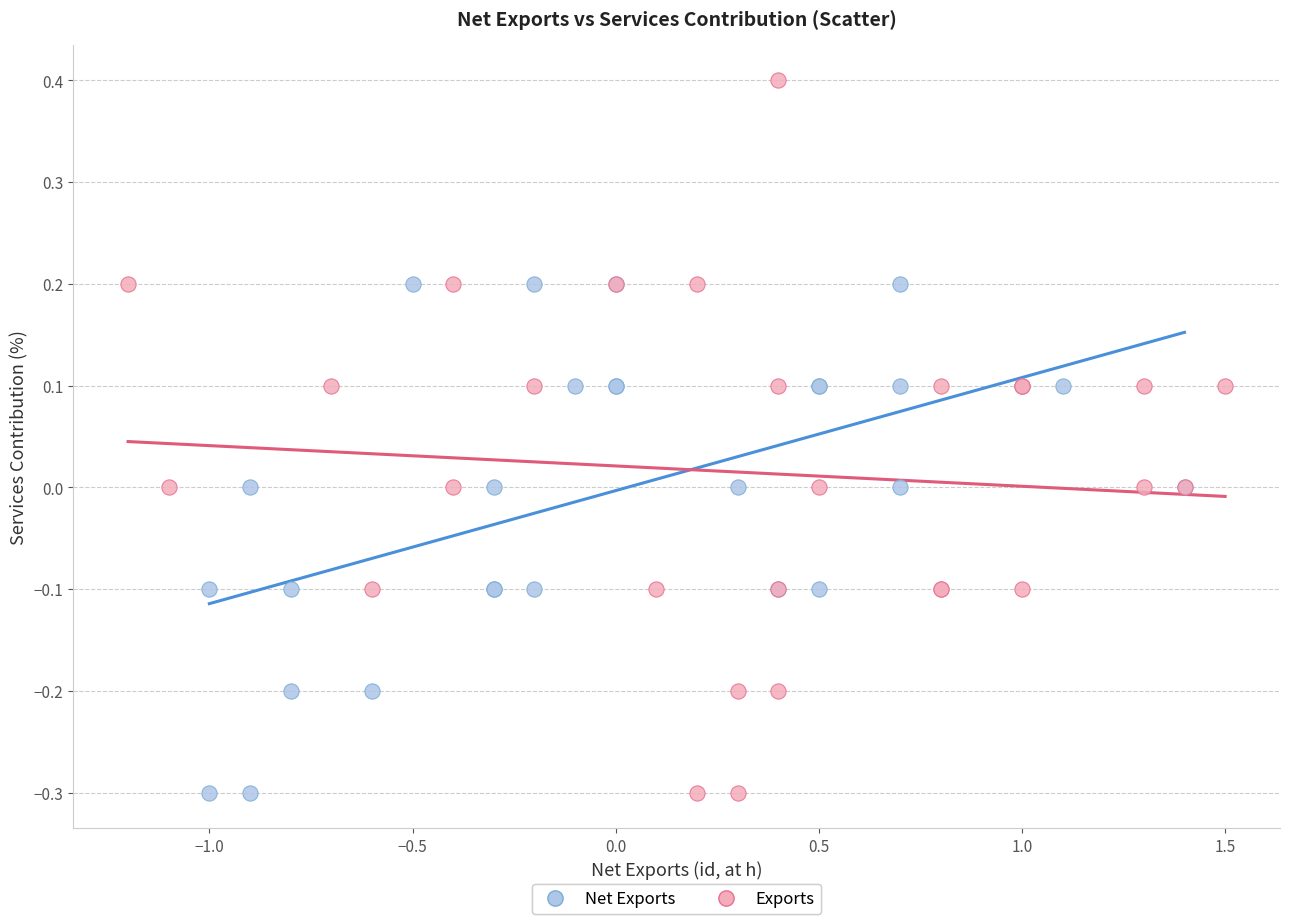

Which series has the widest spread of Y values?

Exports